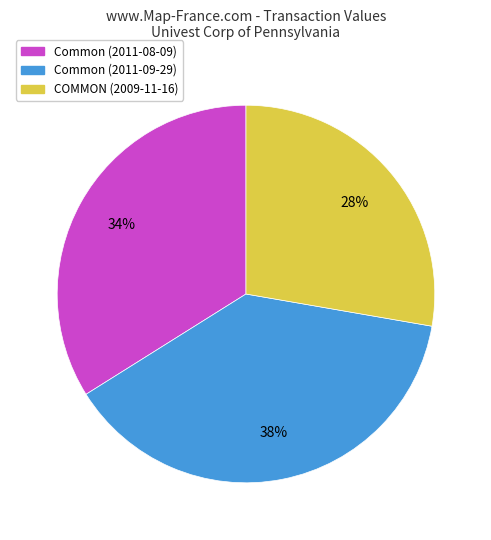

To the nearest percent, what is the average slice percentage?

33%